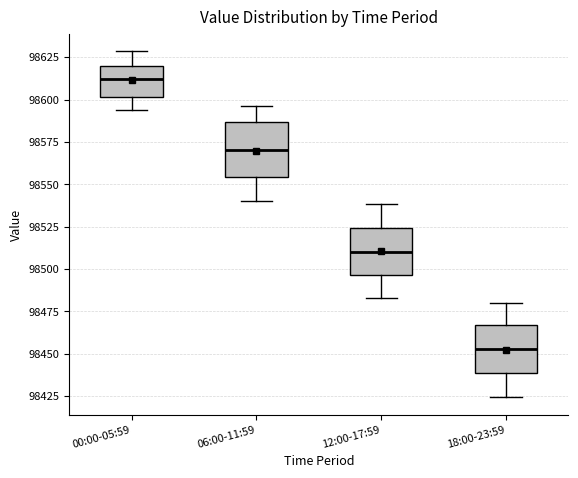

Reading left to right, transcribe this box plot: for each box, give where its median line is, the range the box spans, and where its two whiskers end, as read against the y-axis. The values are not printed on the chart, so give them approximately, as read against the axis.

00:00-05:59: median 98610, box 98600 to 98620, whiskers 98595 to 98630
06:00-11:59: median 98570, box 98555 to 98585, whiskers 98540 to 98595
12:00-17:59: median 98510, box 98495 to 98525, whiskers 98485 to 98540
18:00-23:59: median 98455, box 98440 to 98465, whiskers 98425 to 98480